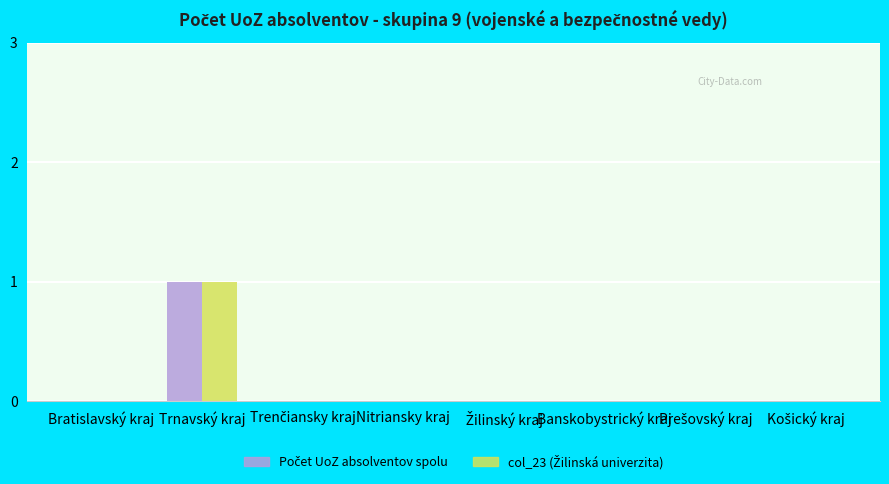

At which category is the sum across all series the highest?

Trnavský kraj